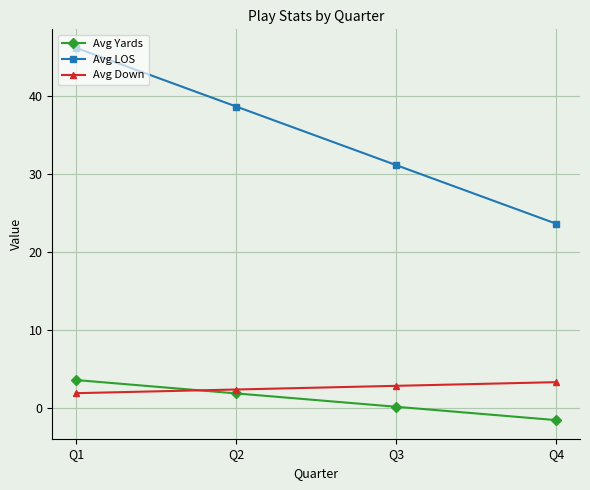

True or false: Avg Yards and Avg Down cross at least once.

True